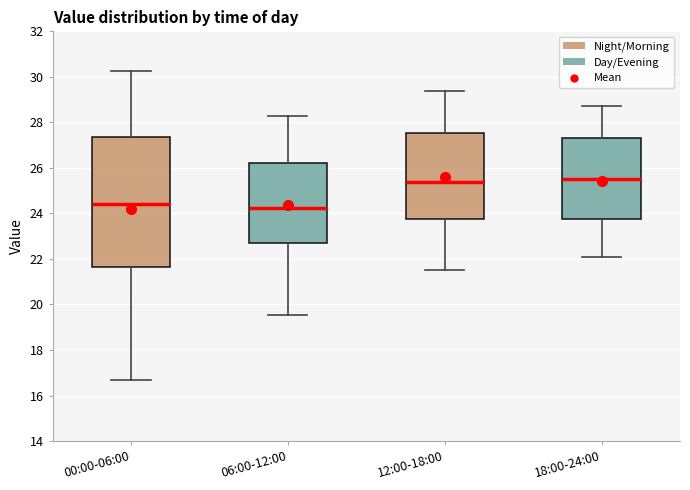

Comparing the boxes themselves (not the whiskers), which one is the tallest?

00:00-06:00